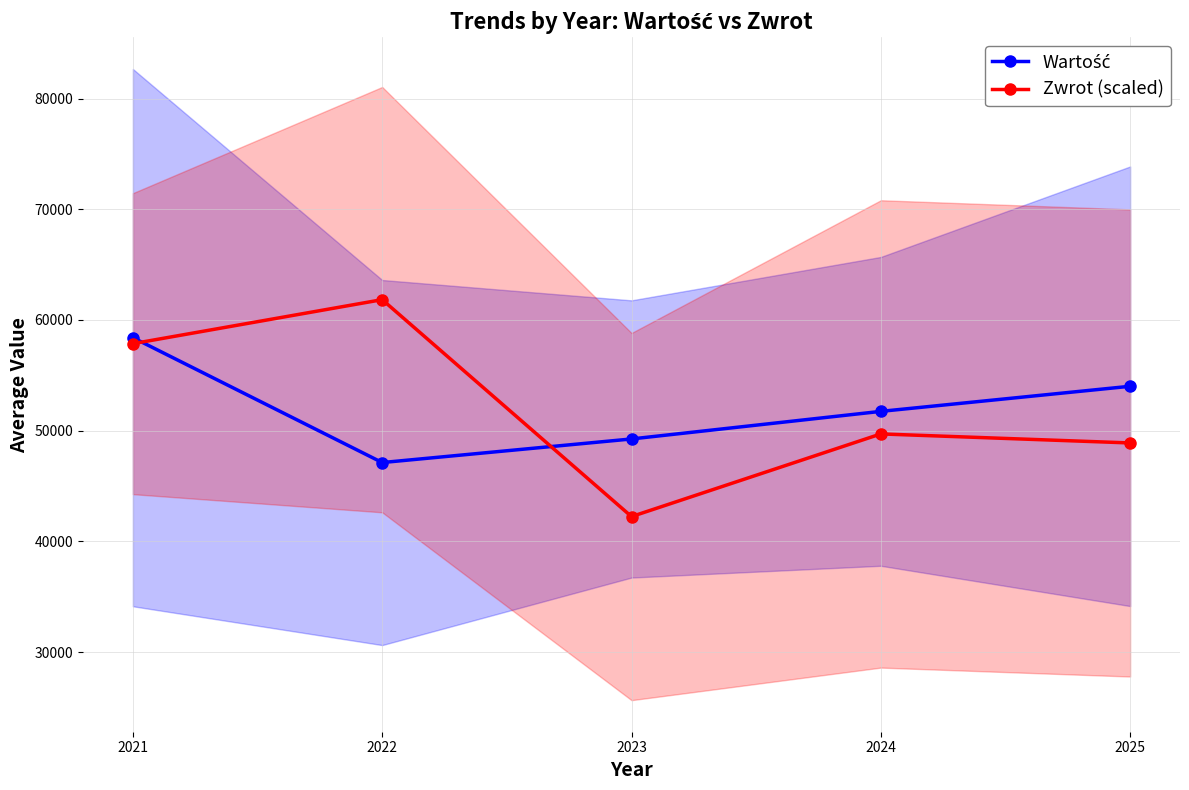

Is it true that Zwrot (scaled) equals 57857.1 at 2021?

True